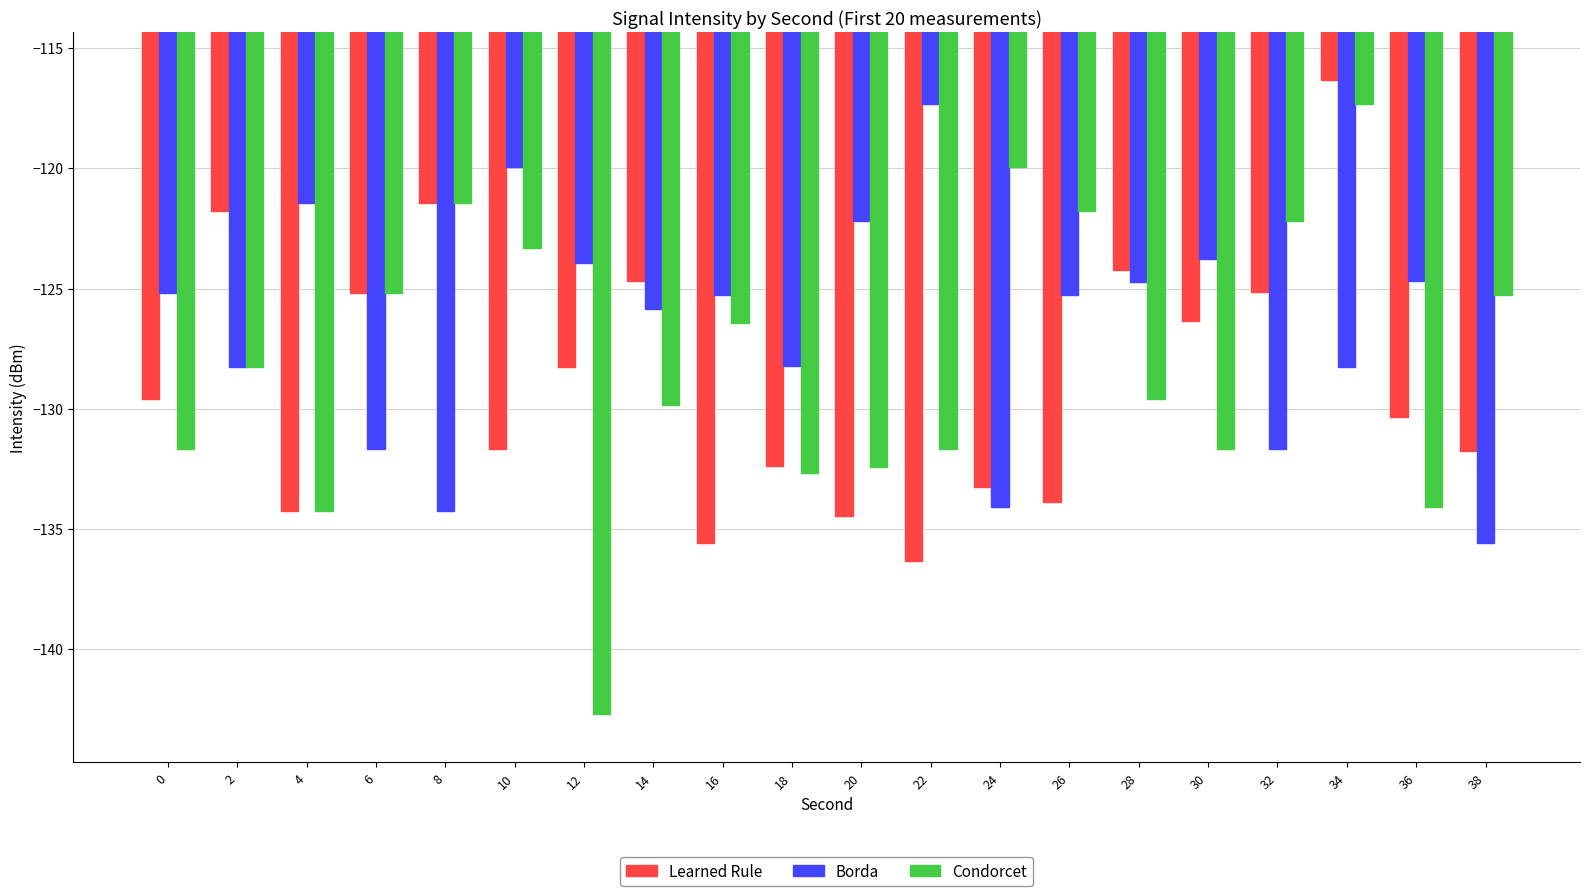

Count the number of categories in the chart.

20